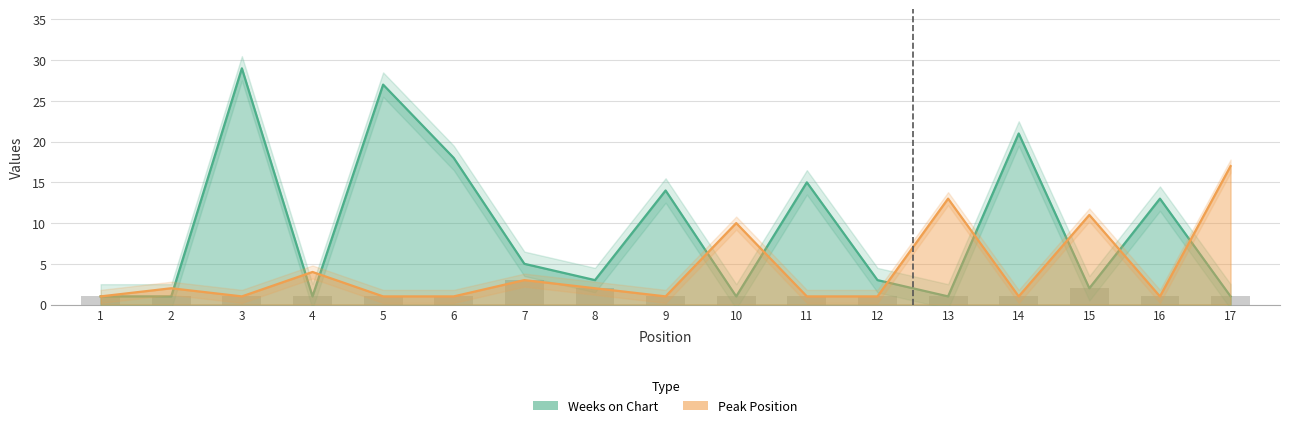

What is the value of the Peak Position bar at the 4th from the left?

4